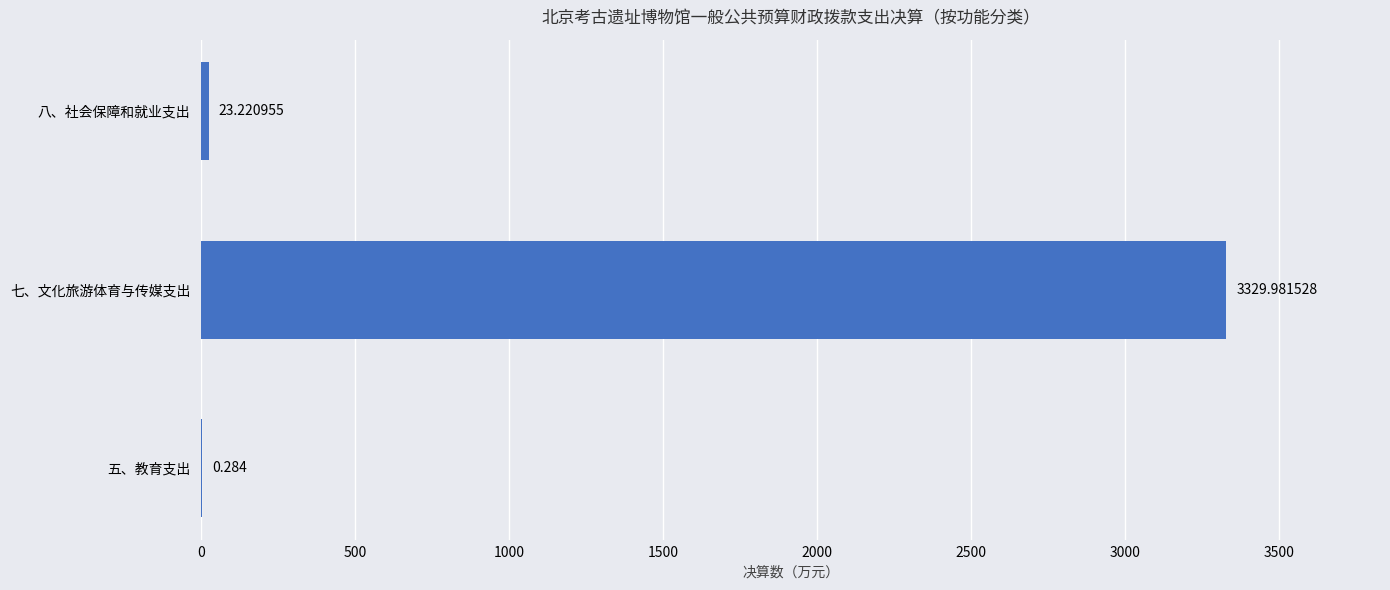

Which category has the highest value across all series?

七、文化旅游体育与传媒支出